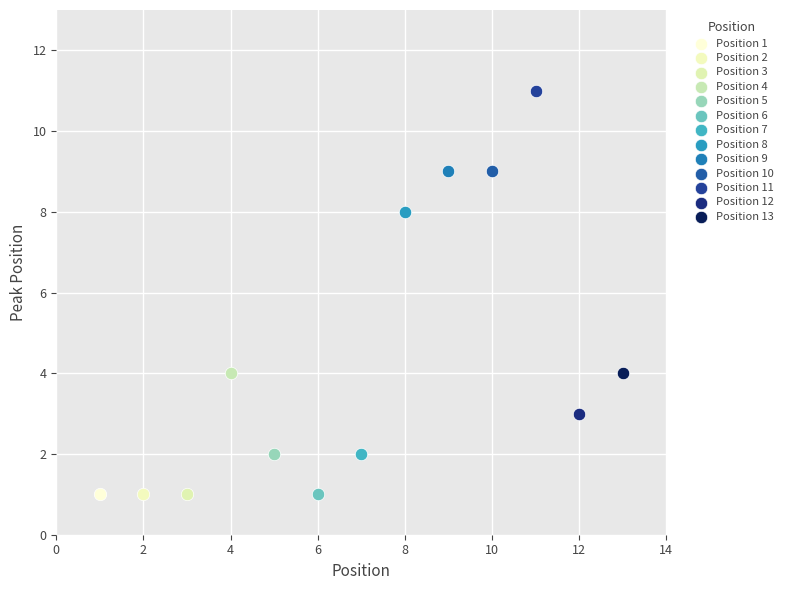

What are all the series names shown in the legend?

Position 1, Position 2, Position 3, Position 4, Position 5, Position 6, Position 7, Position 8, Position 9, Position 10, Position 11, Position 12, Position 13